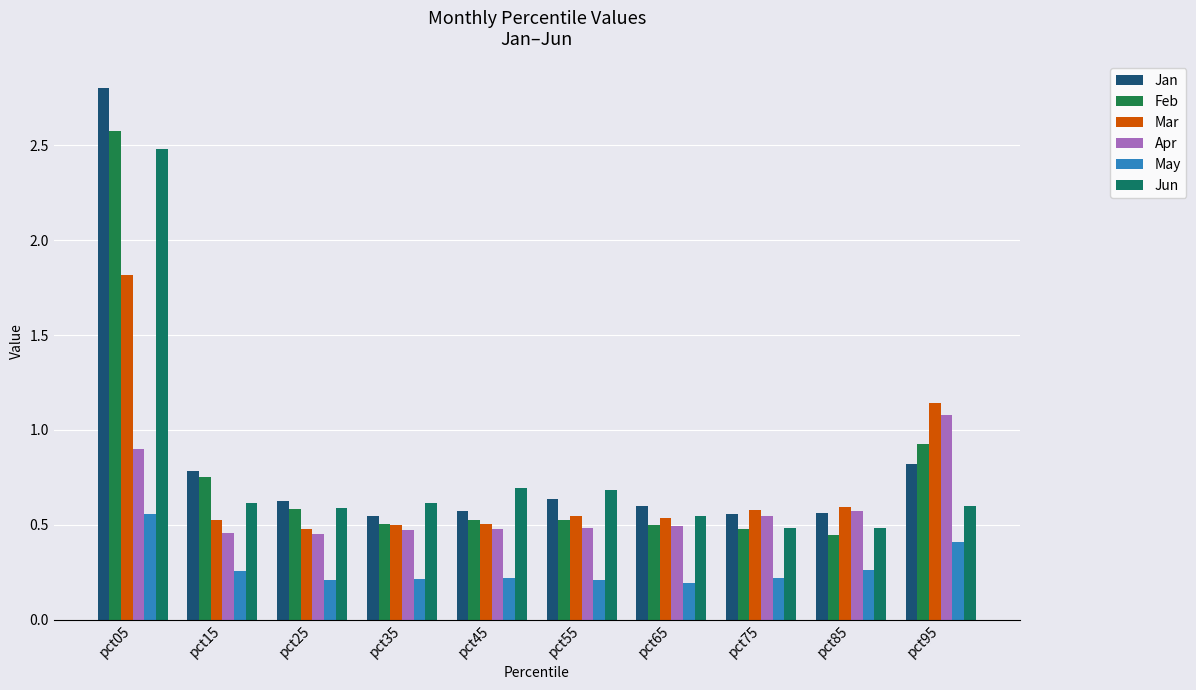

Reading right to left, list all the values displayed in this chart.

Jan: pct95=0.8	pct85=0.6	pct75=0.6	pct65=0.6	pct55=0.6	pct45=0.6	pct35=0.5	pct25=0.6	pct15=0.8	pct05=2.8
Feb: pct95=0.9	pct85=0.4	pct75=0.5	pct65=0.5	pct55=0.5	pct45=0.5	pct35=0.5	pct25=0.6	pct15=0.8	pct05=2.6
Mar: pct95=1.1	pct85=0.6	pct75=0.6	pct65=0.5	pct55=0.5	pct45=0.5	pct35=0.5	pct25=0.5	pct15=0.5	pct05=1.8
Apr: pct95=1.1	pct85=0.6	pct75=0.5	pct65=0.5	pct55=0.5	pct45=0.5	pct35=0.5	pct25=0.5	pct15=0.5	pct05=0.9
May: pct95=0.4	pct85=0.3	pct75=0.2	pct65=0.2	pct55=0.2	pct45=0.2	pct35=0.2	pct25=0.2	pct15=0.3	pct05=0.6
Jun: pct95=0.6	pct85=0.5	pct75=0.5	pct65=0.5	pct55=0.7	pct45=0.7	pct35=0.6	pct25=0.6	pct15=0.6	pct05=2.5